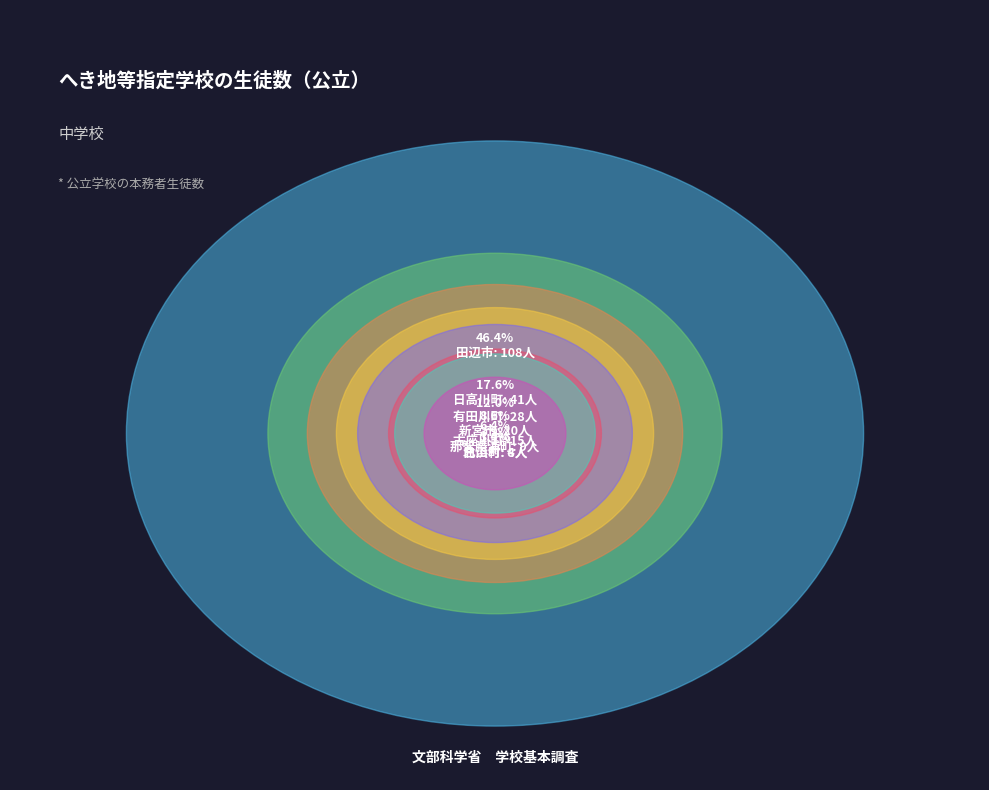

Which slice is the smallest?

白浜町